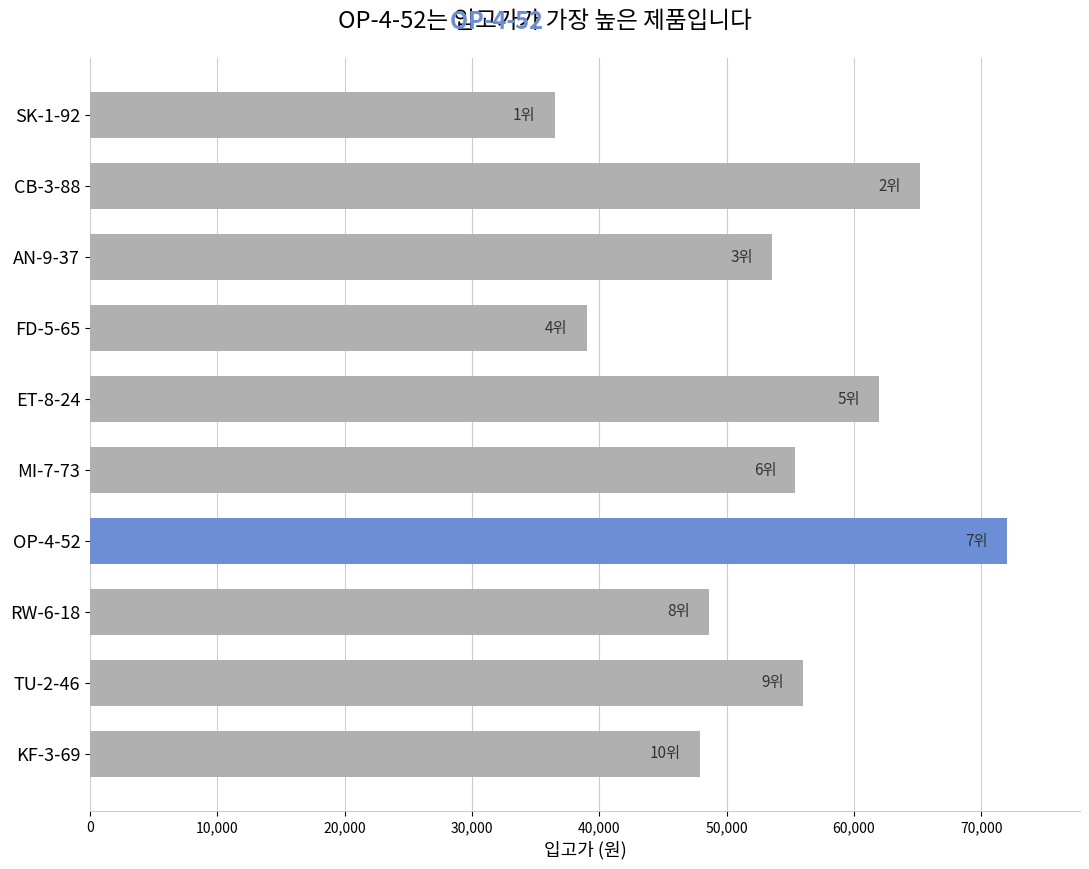

Which has a higher value, MI-7-73 or AN-9-37?

MI-7-73